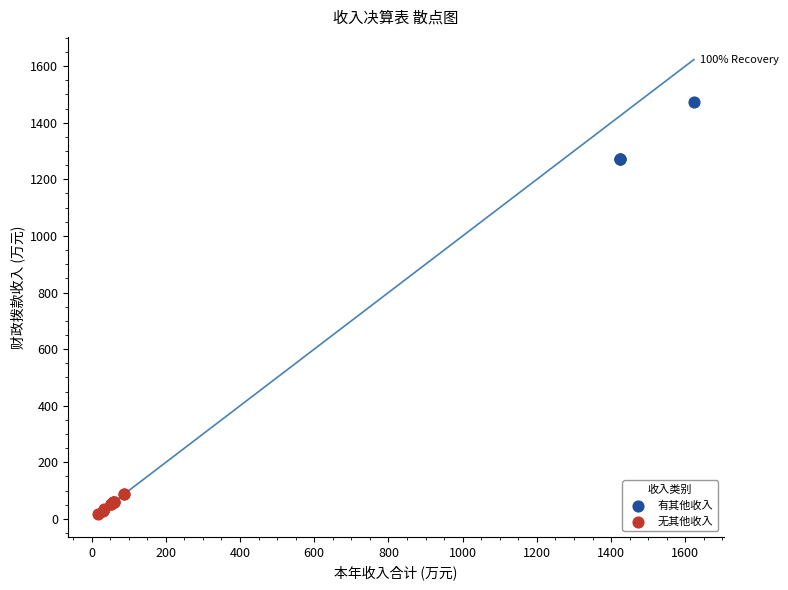

Which series has the widest spread of Y values?

有其他收入